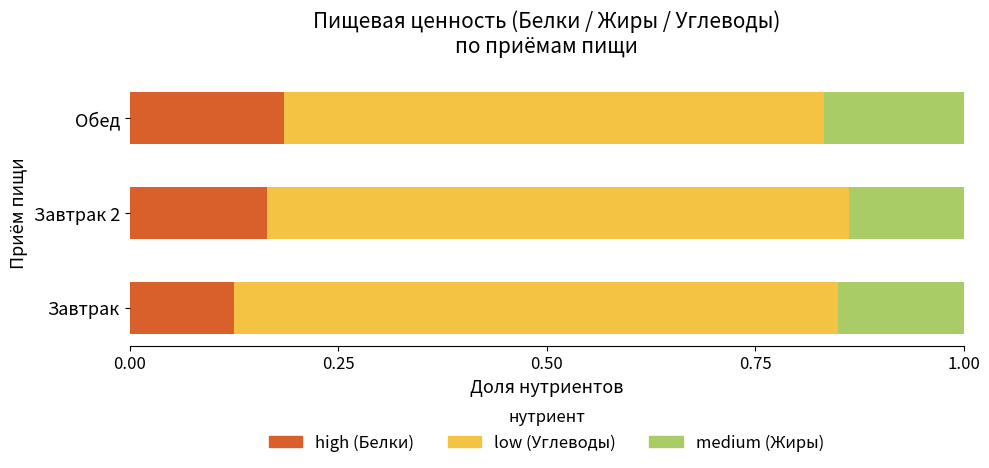

What is the total value across all series at Обед?

1.0